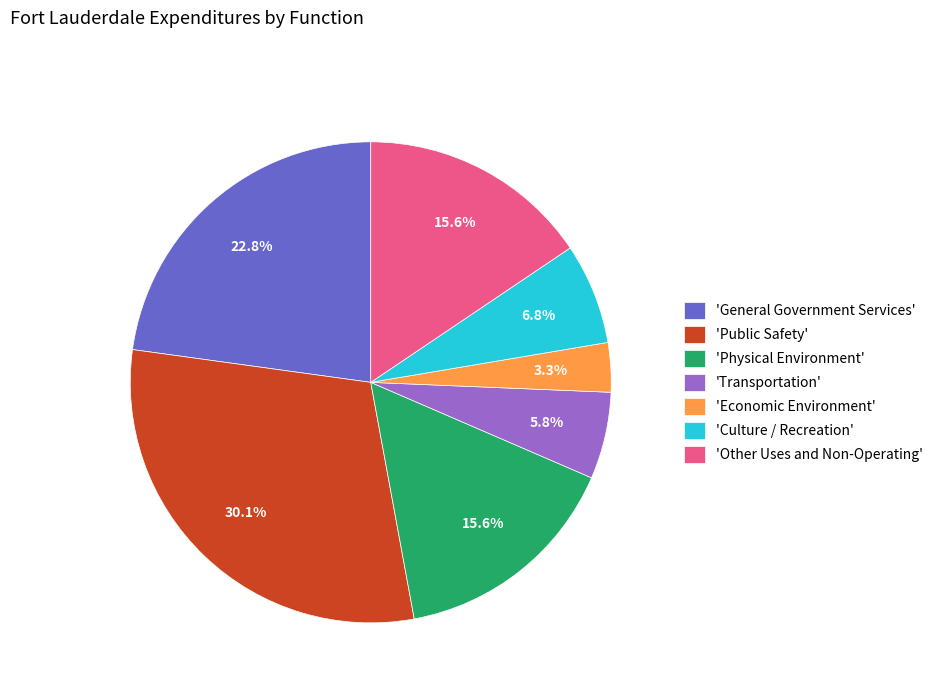

How much of the chart is everything except 'Economic Environment'?

96.7%